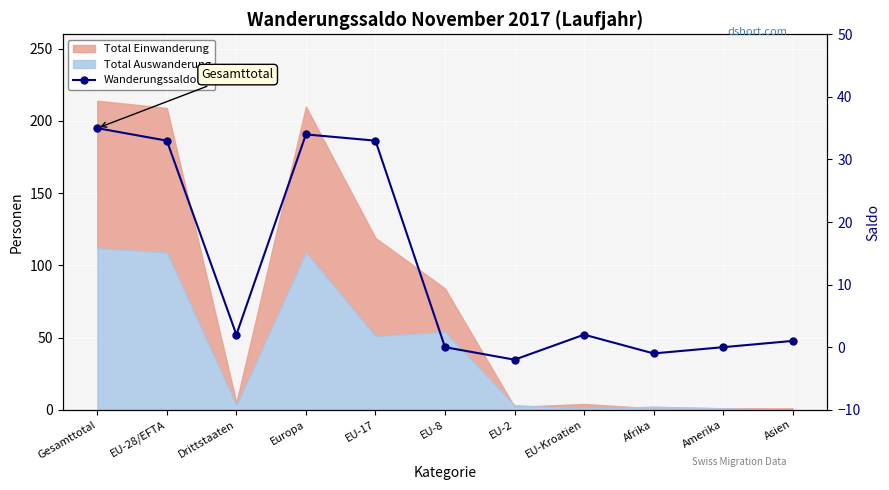

What is the difference between the second highest and second lowest values?

35